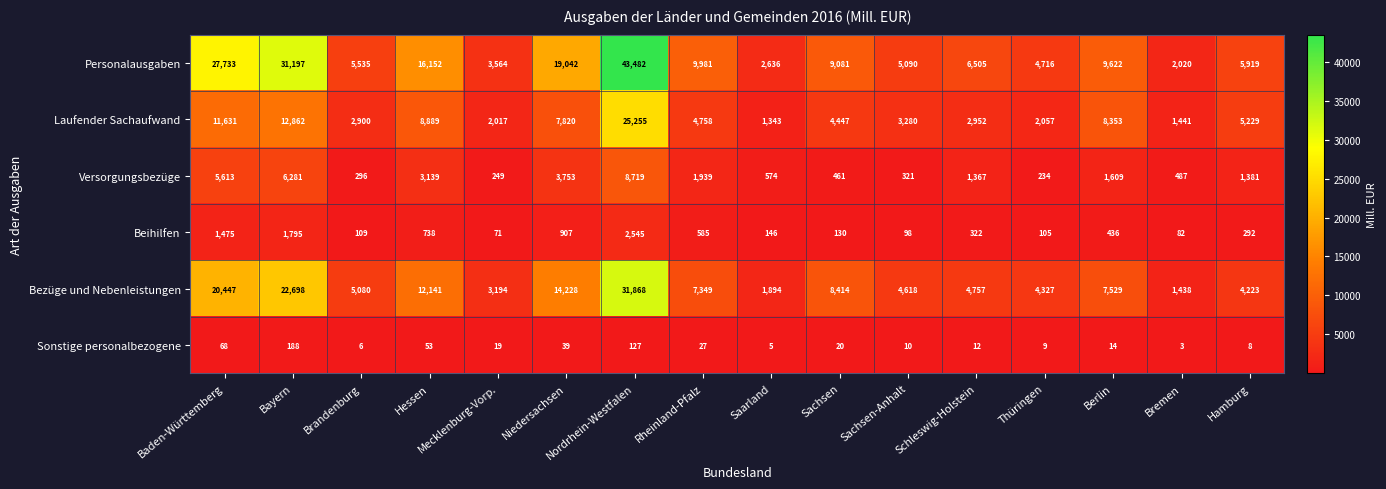

What is the smallest value displayed?

3